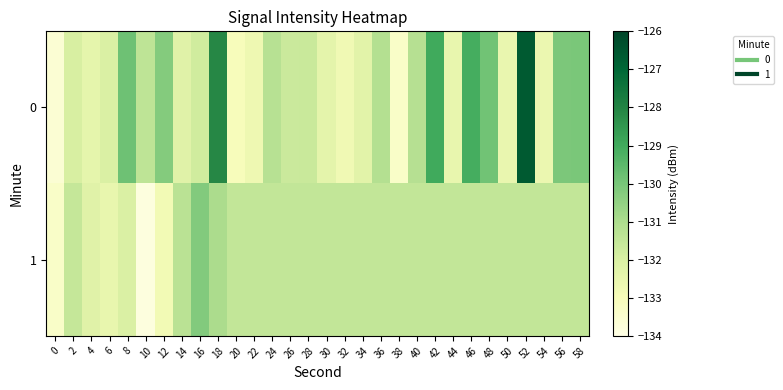

What is the difference between the highest and lowest values at 56?

1.4